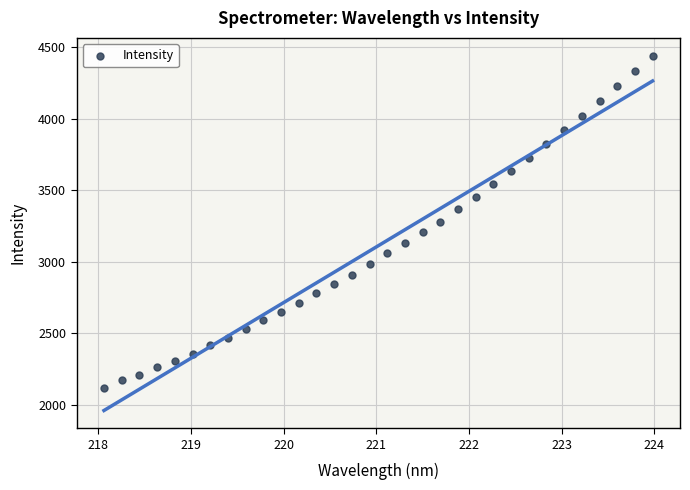

What is the range of Y values (max minus min)?

2319.7